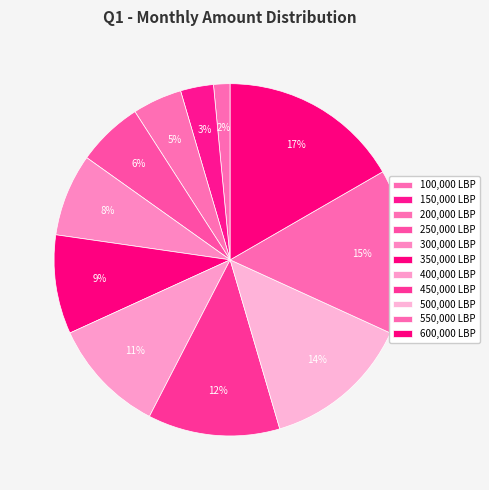

Which slice is the smallest?

100,000 LBP